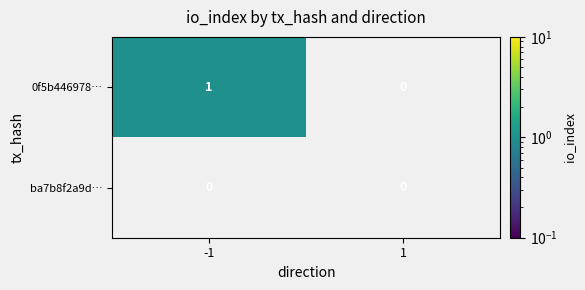

List the series in order of their peak value, highest first.

0f5b446978…, ba7b8f2a9d…